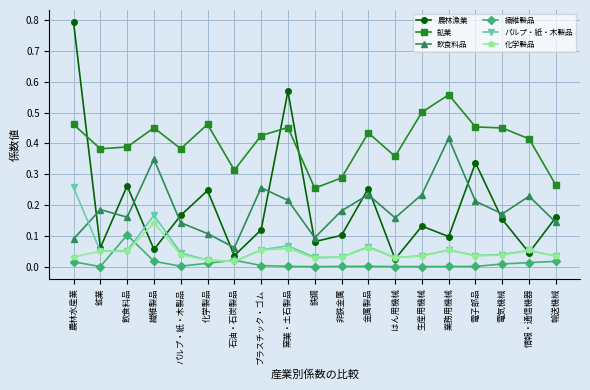

Which series has the largest total across all categories?

鉱業